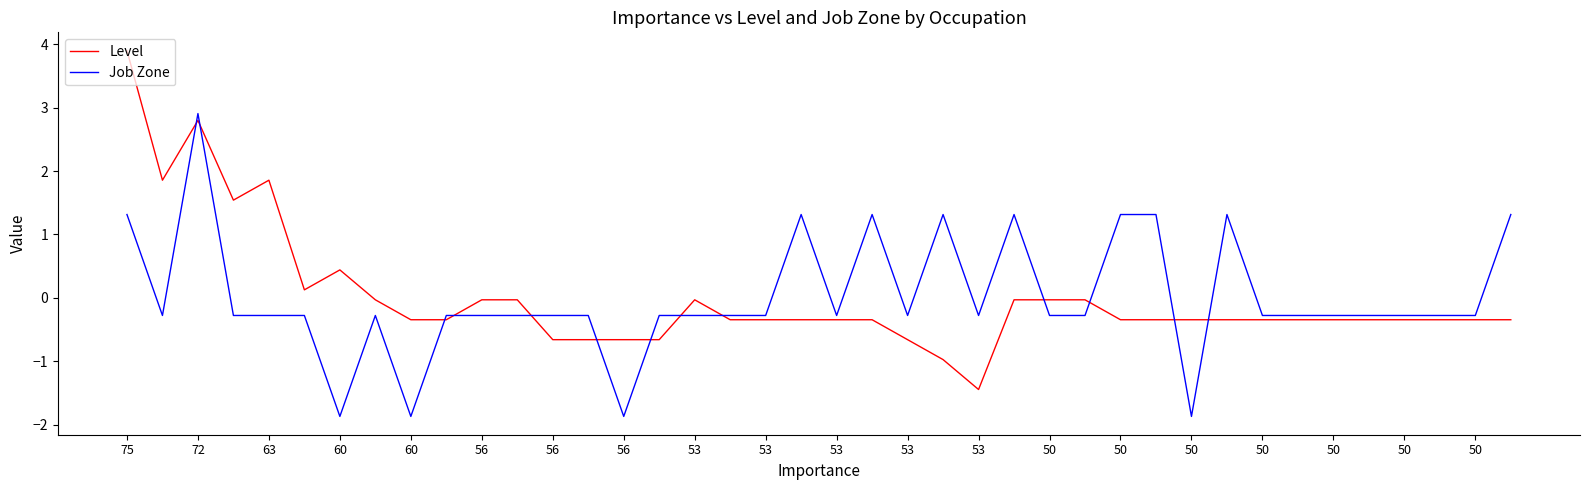

What is the maximum value for Level?

3.9